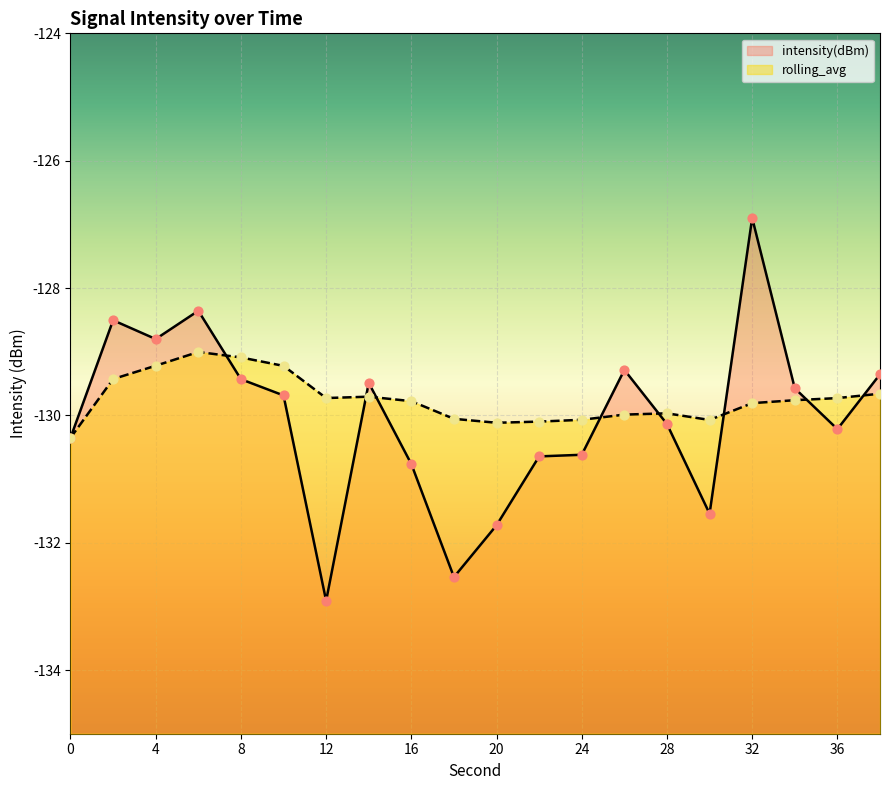

Is the value of intensity(dBm) at 6 greater than the value of rolling_avg at 10?

Yes